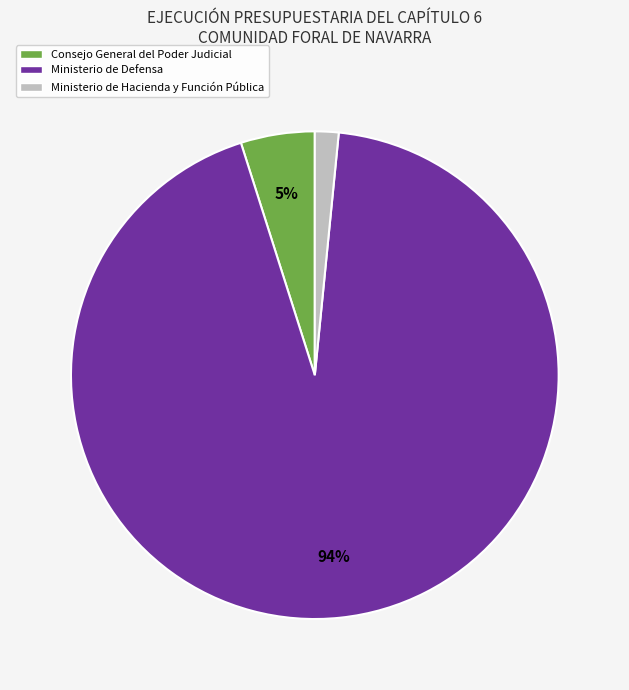

Does any single category account for the majority?

Yes